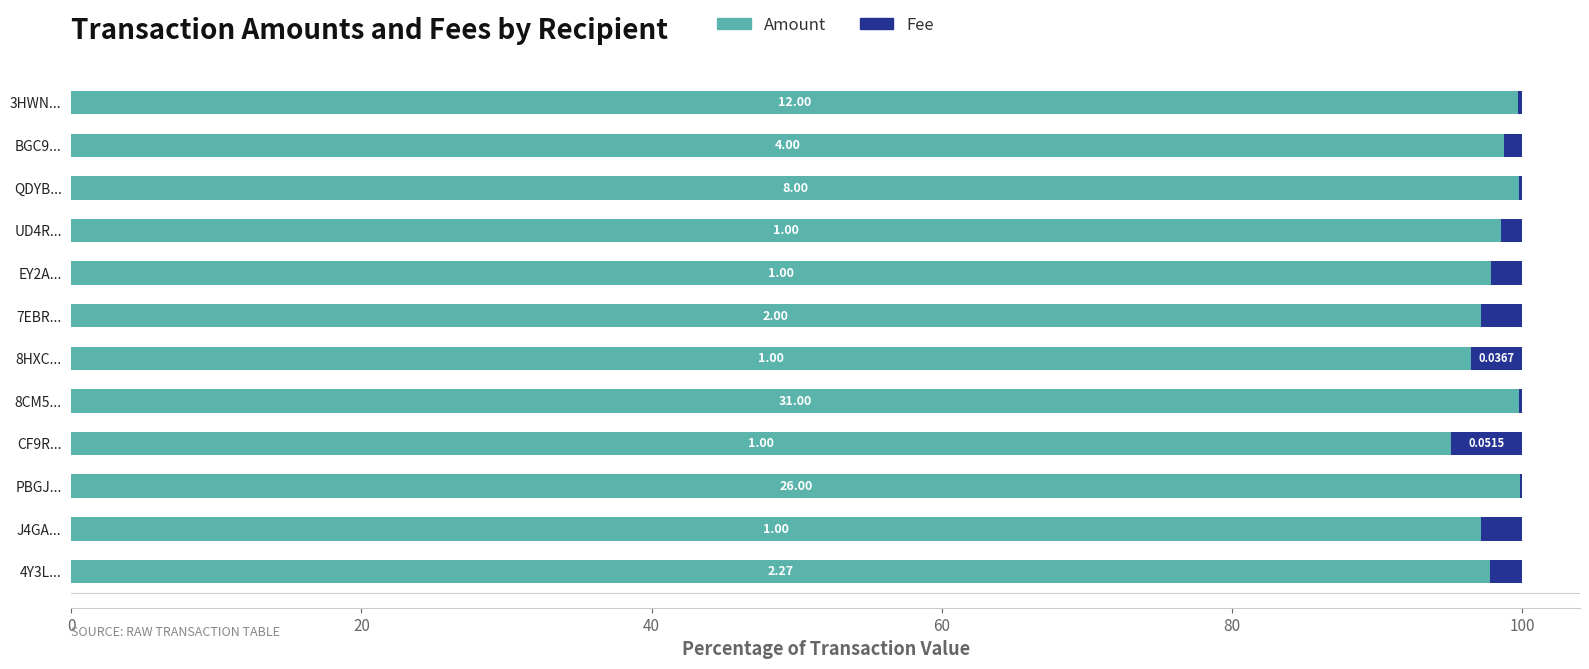

What are all the series names shown in the legend?

Amount, Fee